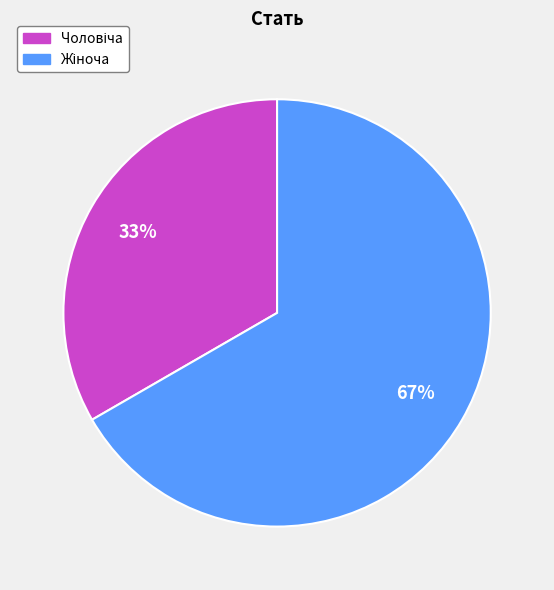

To the nearest percent, what is the average slice percentage?

50%